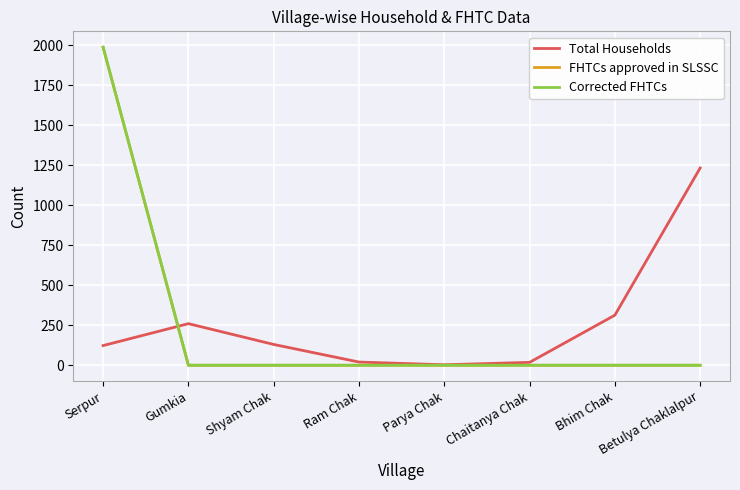

Between which two adjacent categories do Total Households and Corrected FHTCs first intersect?

Serpur and Gumkia